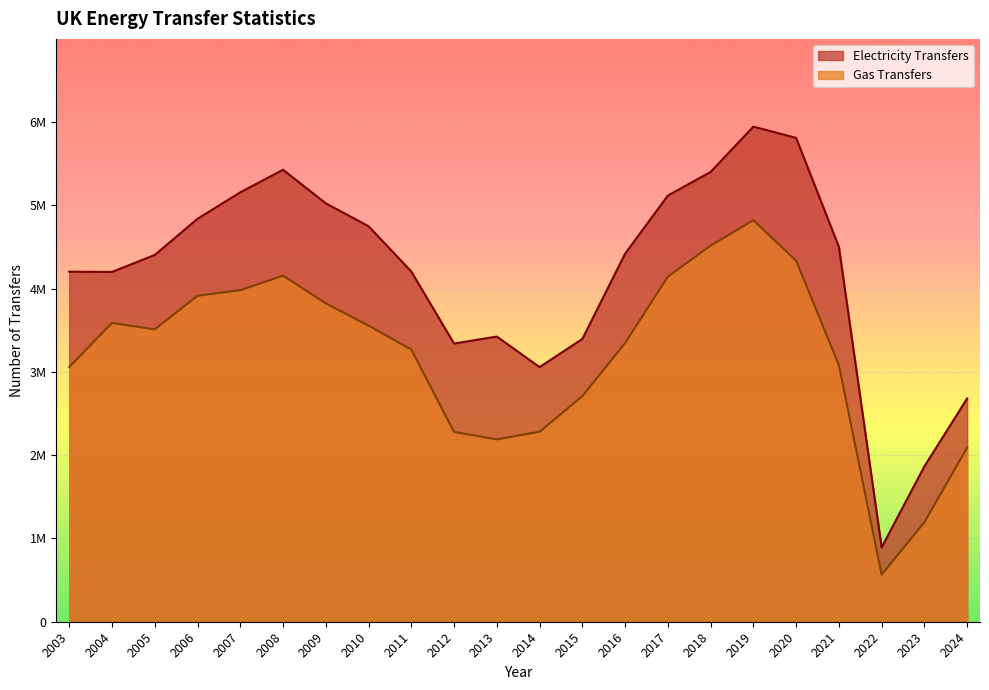

Which series has the largest total across all categories?

Electricity Transfers